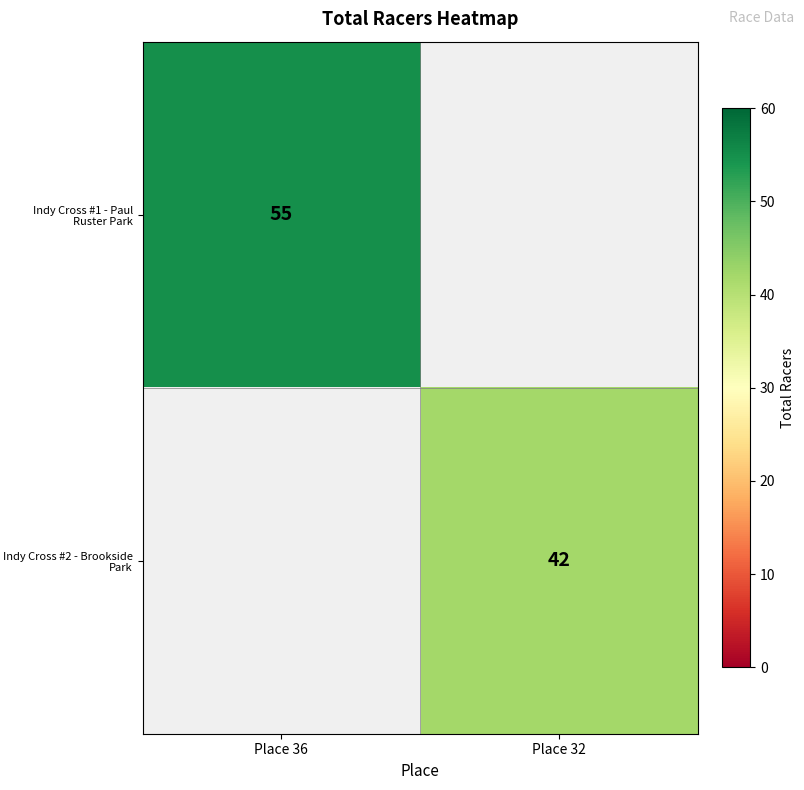

Is it true that Indy Cross #1 - Paul Ruster Park equals 55 at Place 36?

True